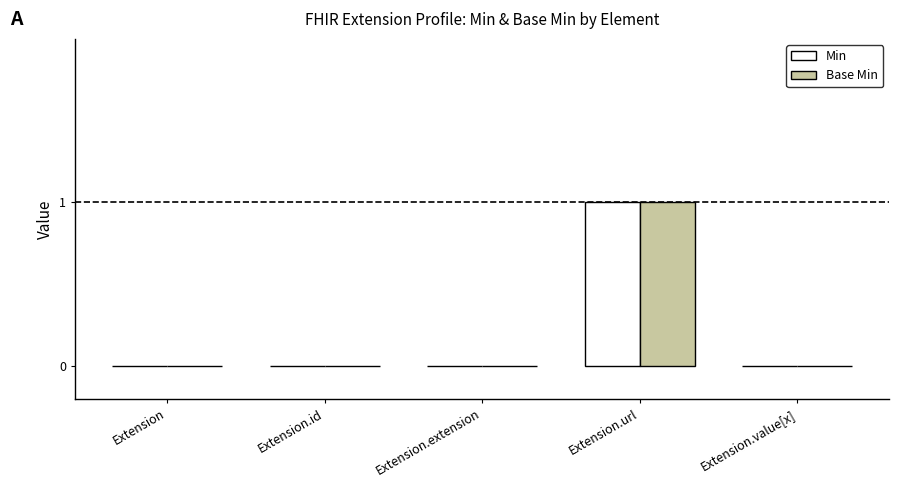

Which category has the highest value in the Base Min series?

Extension.url